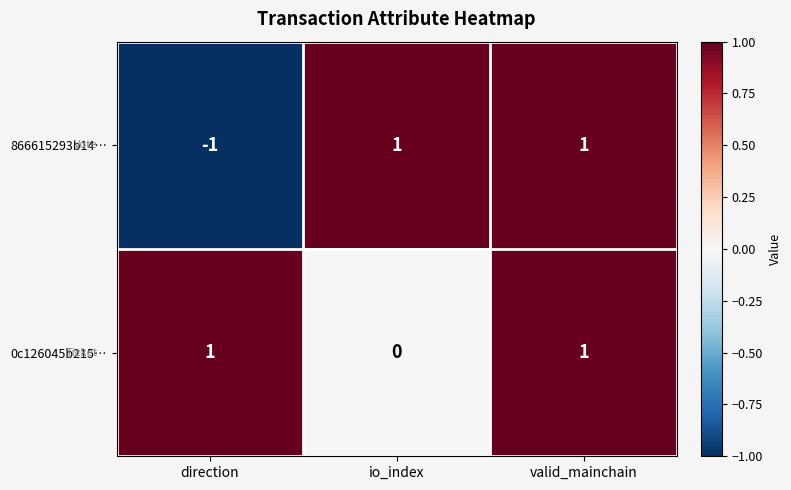

Which series changed the most between direction and io_index?

866615293b14…